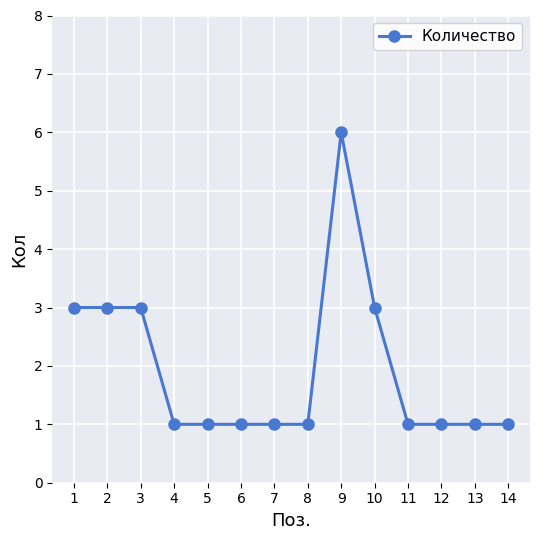

What is the value of the 9th point from the left?

6